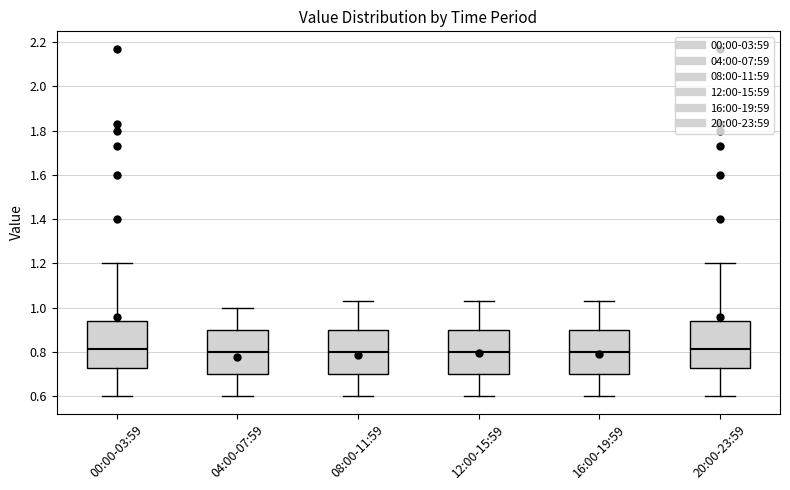

Reading left to right, transcribe this box plot: for each box, give where its median line is, the range the box spans, and where its two whiskers end, as read against the y-axis. The values are not printed on the chart, so give them approximately, as read against the axis.

00:00-03:59: median 0.82, box 0.74 to 0.94, whiskers 0.60 to 1.20
04:00-07:59: median 0.80, box 0.70 to 0.90, whiskers 0.60 to 1.00
08:00-11:59: median 0.80, box 0.70 to 0.90, whiskers 0.60 to 1.04
12:00-15:59: median 0.80, box 0.70 to 0.90, whiskers 0.60 to 1.04
16:00-19:59: median 0.80, box 0.70 to 0.90, whiskers 0.60 to 1.04
20:00-23:59: median 0.82, box 0.74 to 0.94, whiskers 0.60 to 1.20